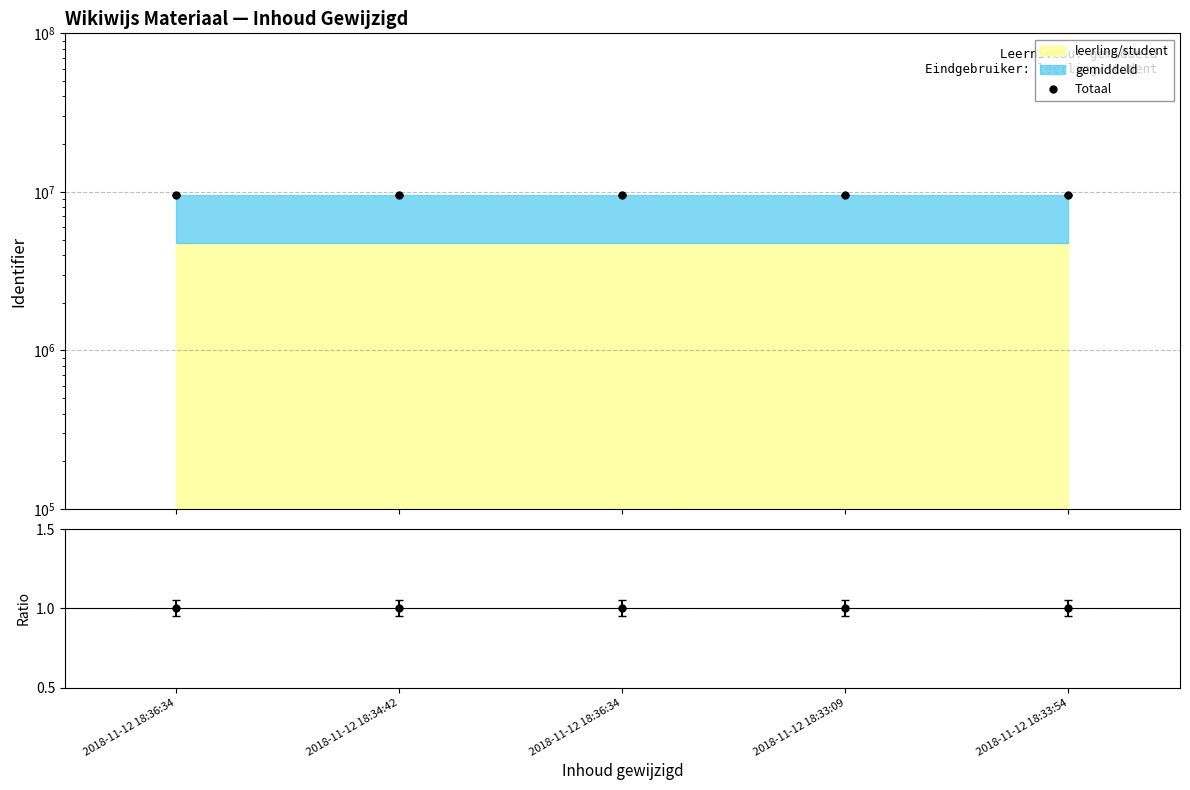

What is the sum of the Ratio values at 2018-11-12 18:36:34 and 2018-11-12 18:36:34?

2.0